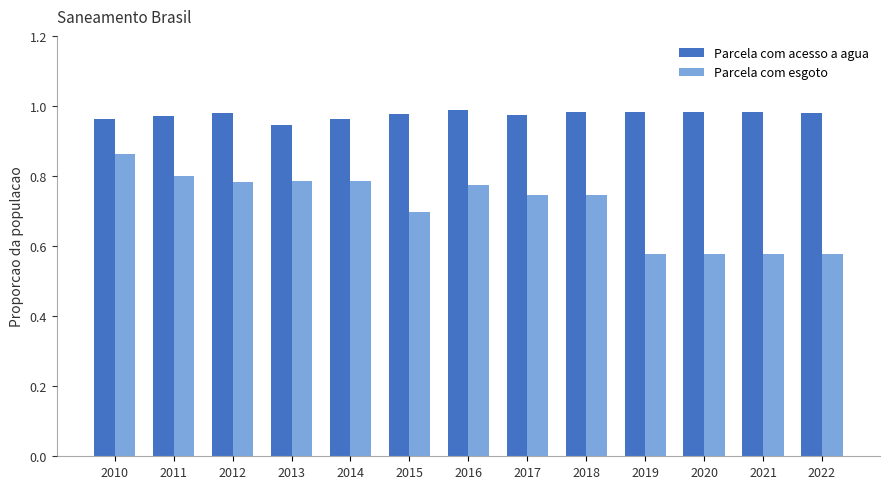

What is the spread (max minus min) of values at 2020?

0.4